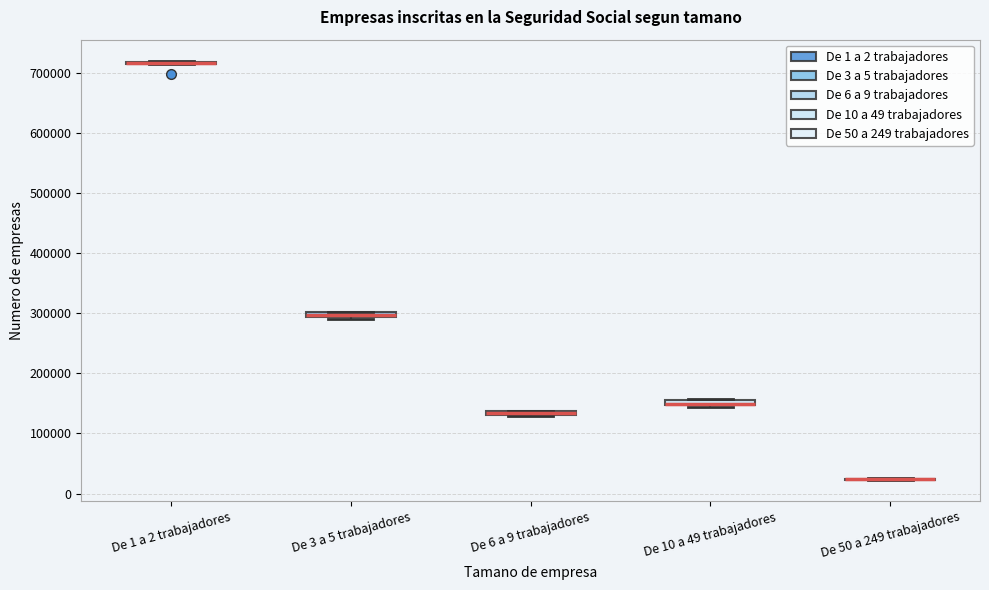

Where is the lower edge of the box for De 3 a 5 trabajadores on the y-axis? The values are not printed on the chart, so give them approximately, as read against the axis.

290000